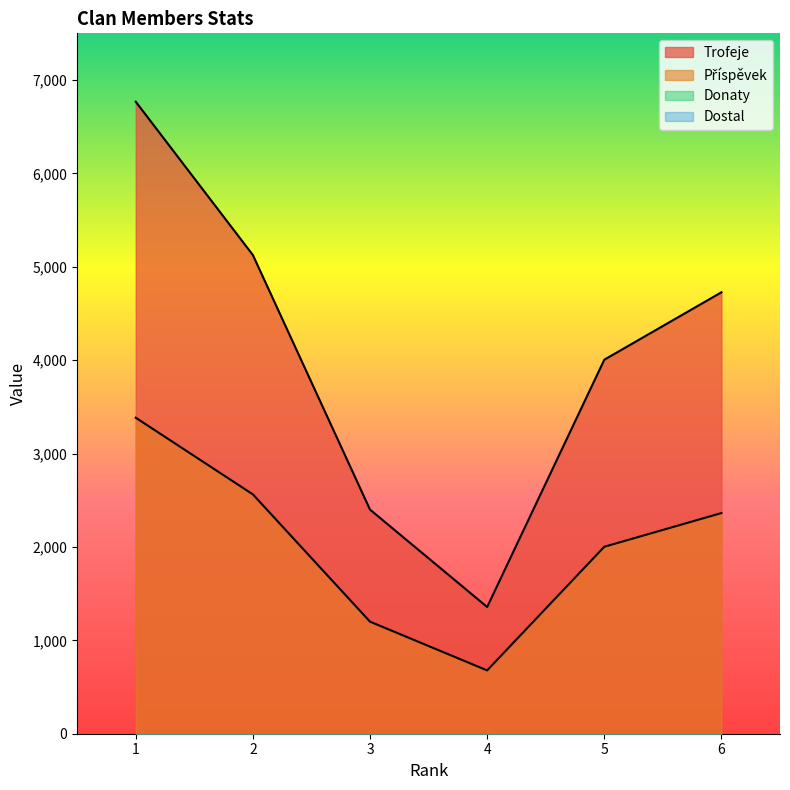

At which category does the chart reach its minimum across all series?

4